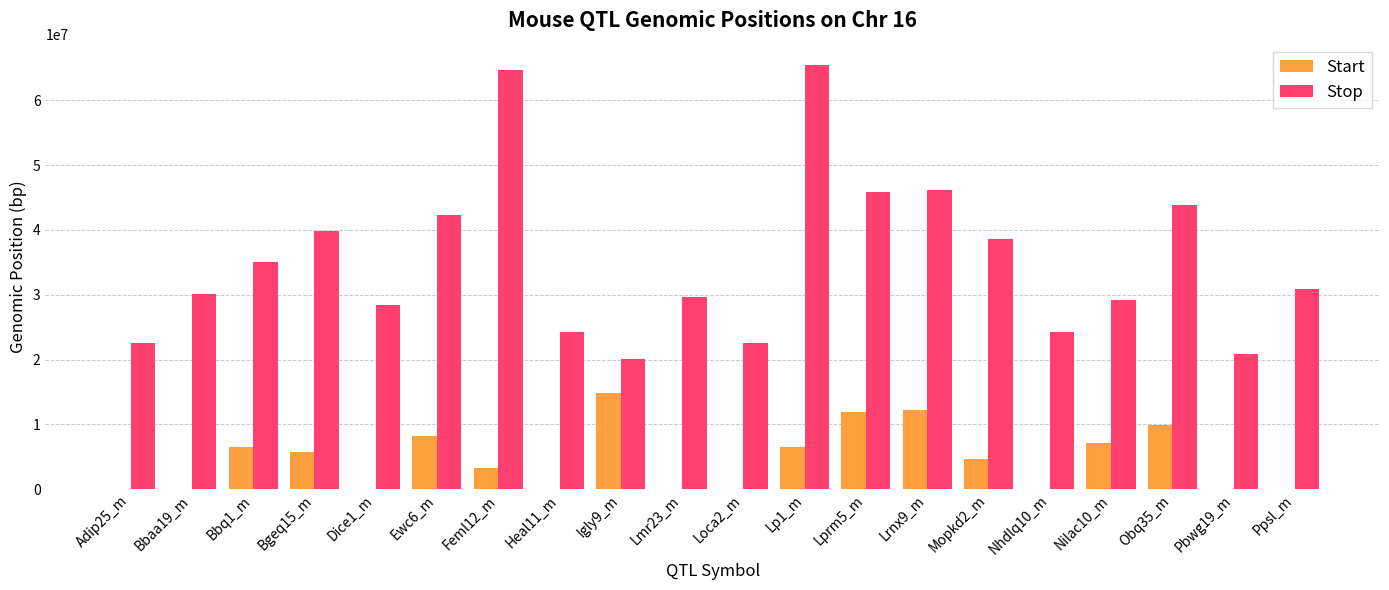

What is the sum of all Start values?

90853423